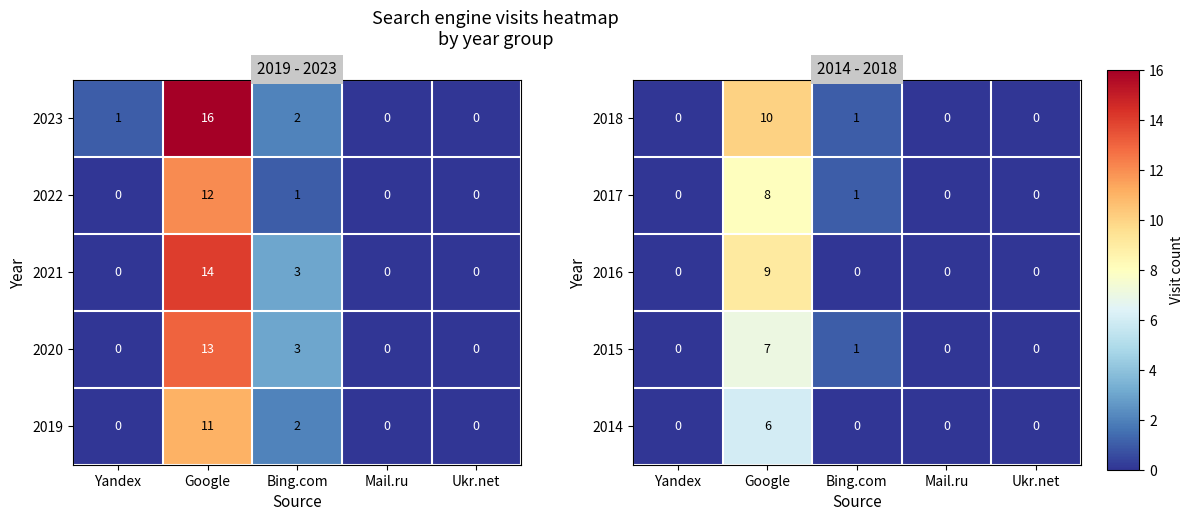

What is the approximate value of 2015 at Google?

7